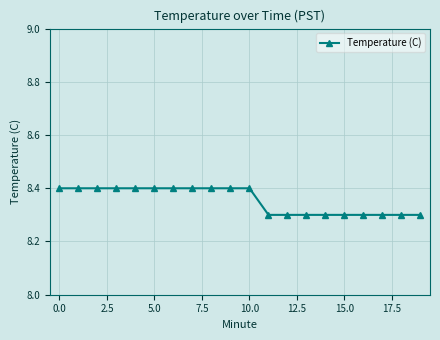

Is this an area chart (filled region under the line)?

No